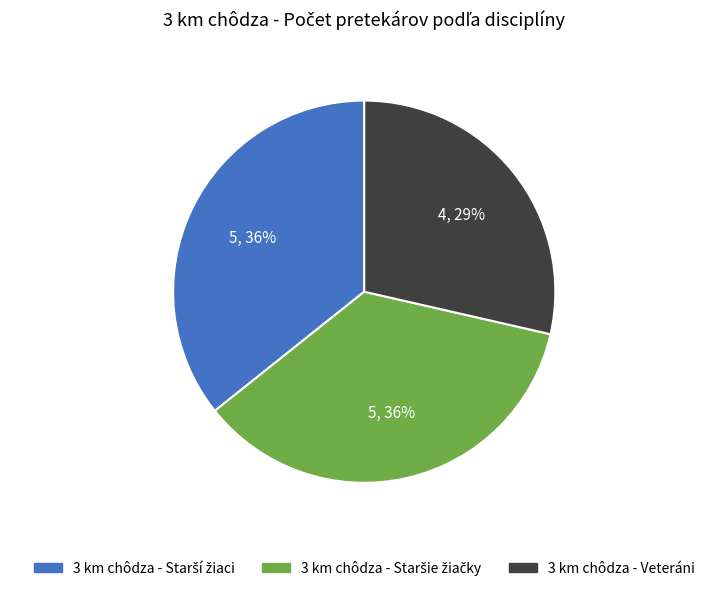

To the nearest percent, what percentage of the pie is 3 km chôdza - Veteráni?

29%